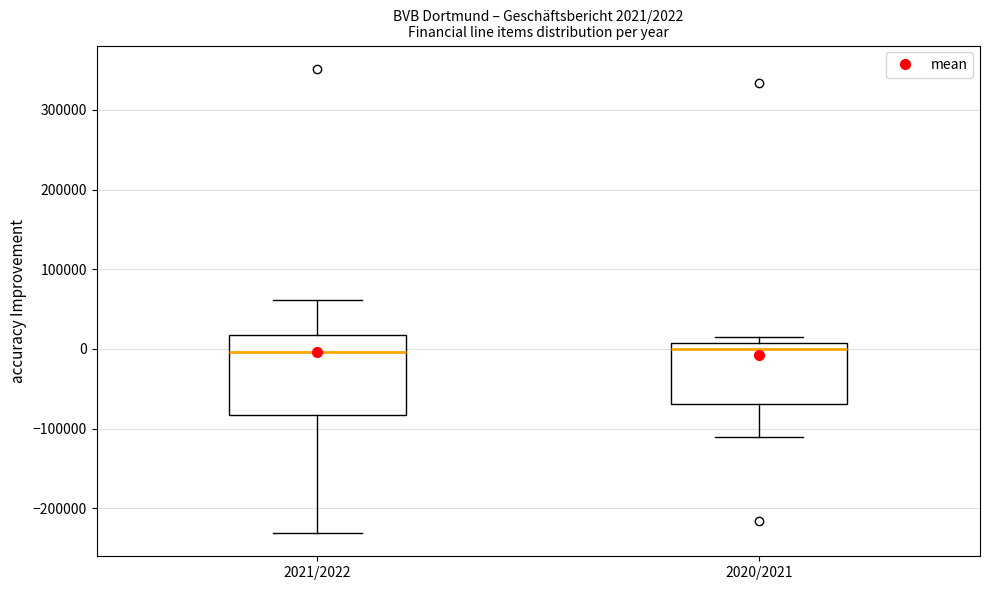

Which box is the tallest, from its lower edge to its upper edge?

2021/2022